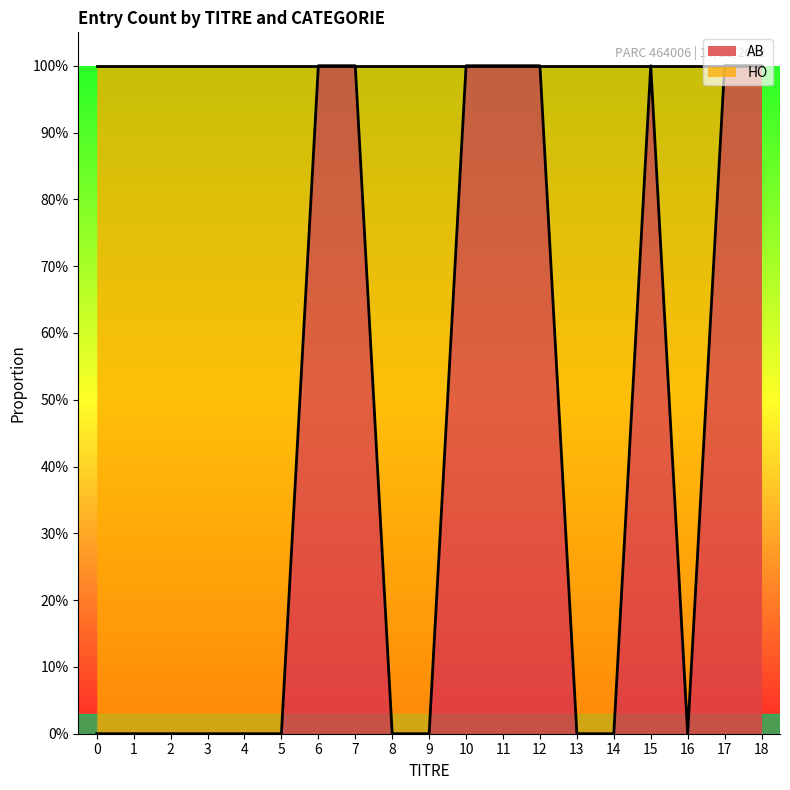

True or false: the data shows 0.7 at 17.

False